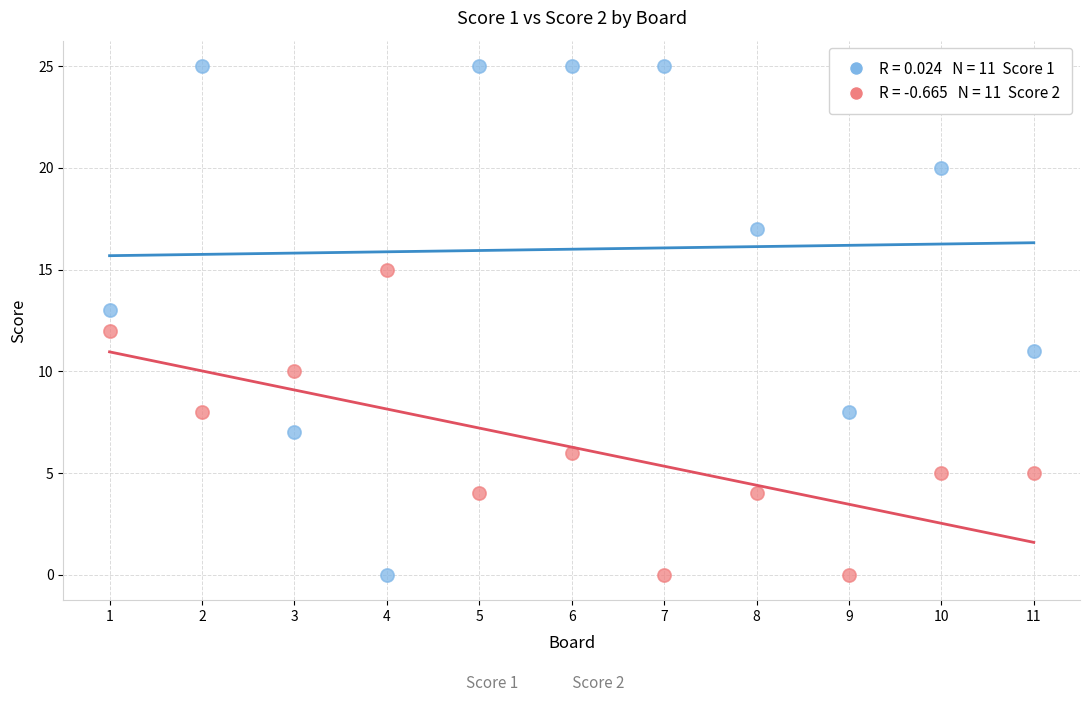

Across all data points, what is the range of Y values (max minus min)?

25